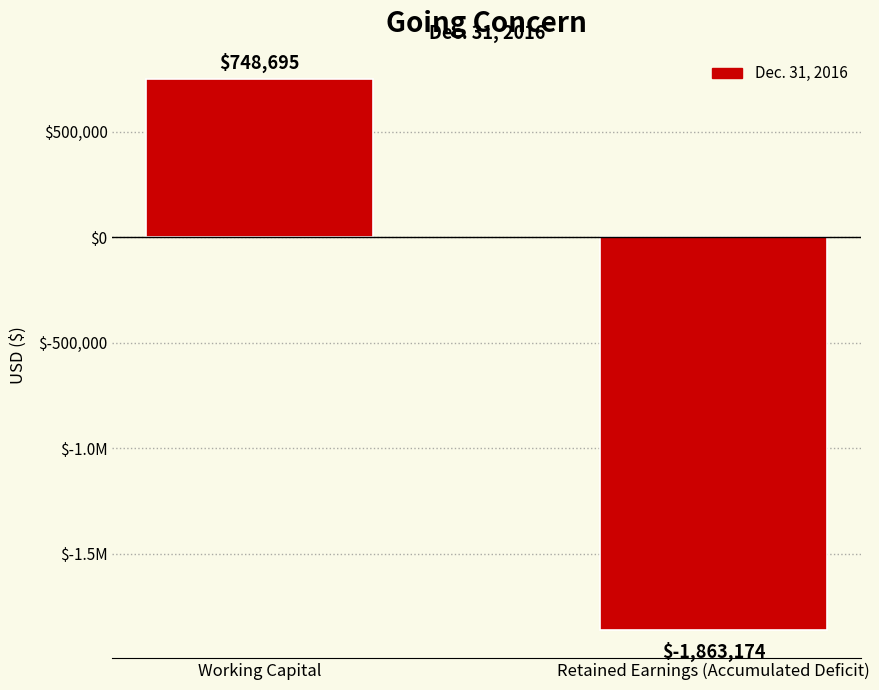

What is the change in value from Working Capital to Retained Earnings (Accumulated Deficit)?

-2611869